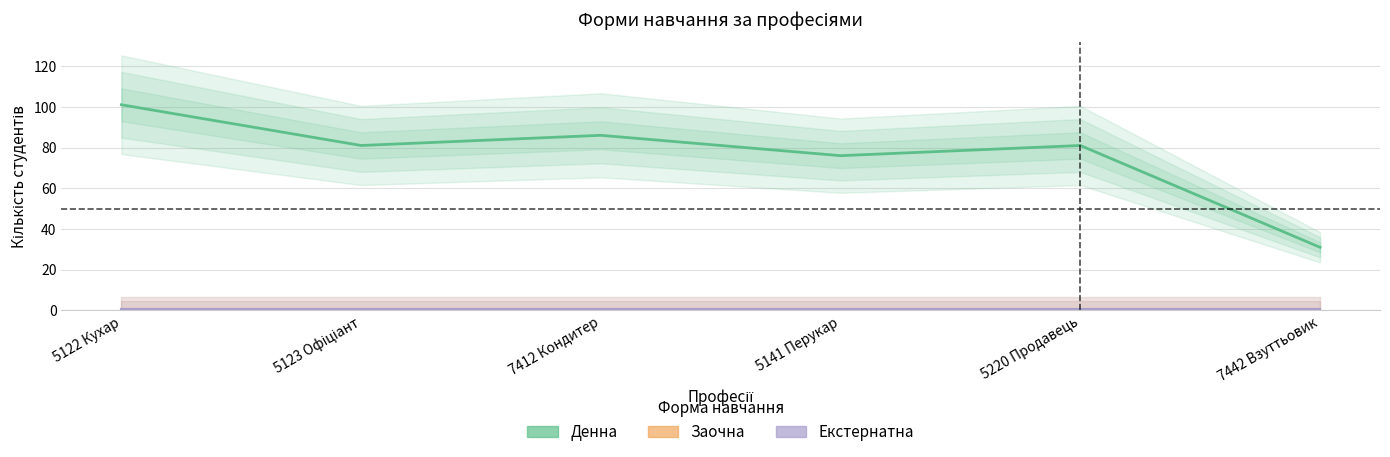

True or false: Заочна and Денна cross at least once.

False